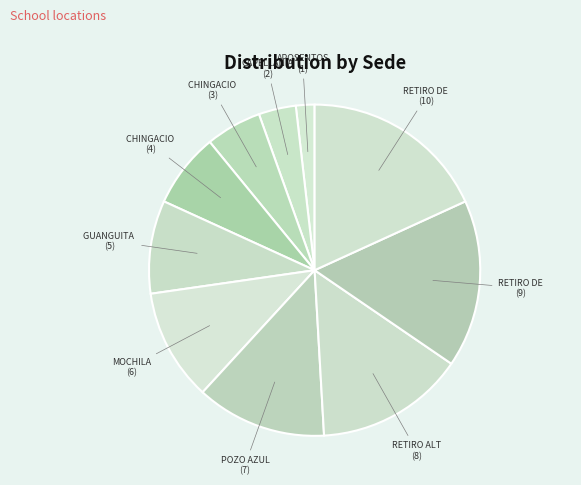

Count the number of slices in the pie.

10